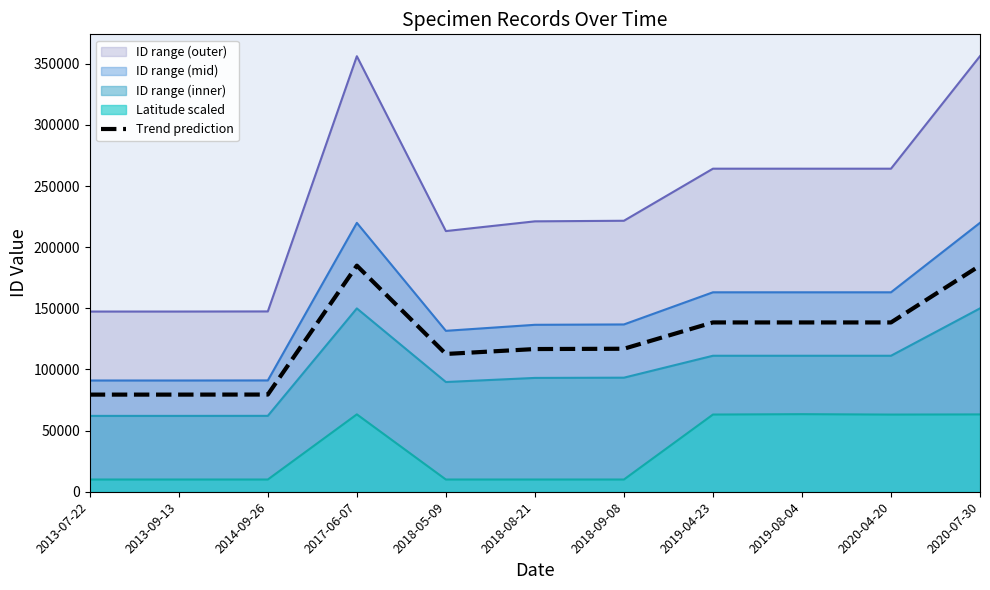

How many lines are shown in the chart?

5